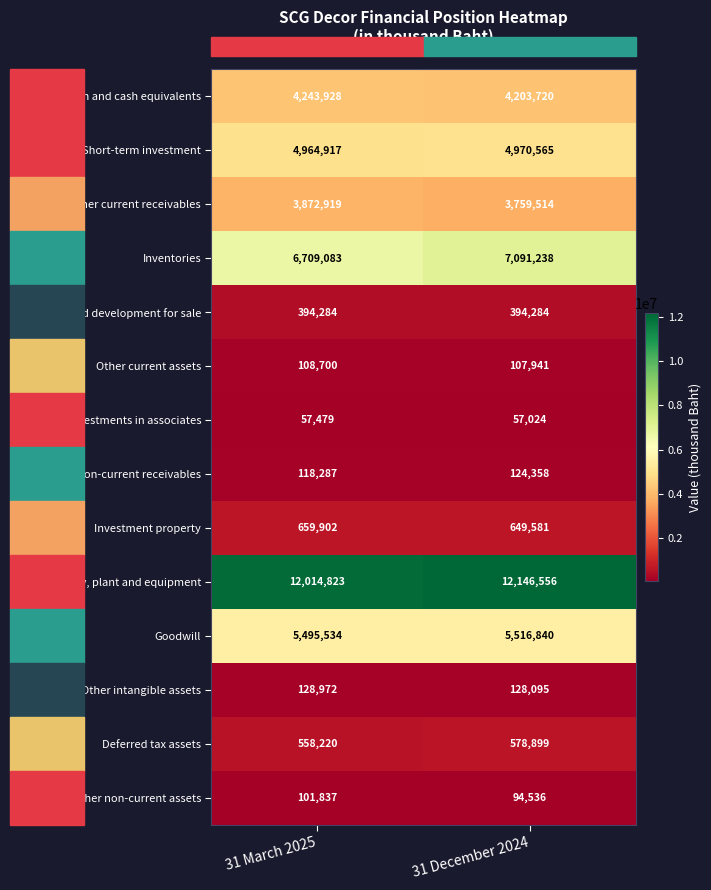

How many series are shown in this chart?

14